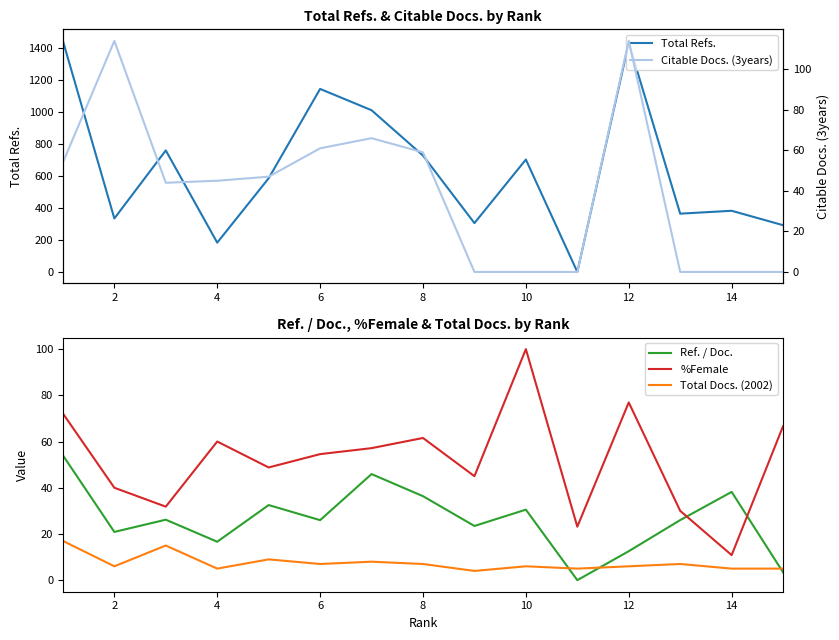

What are all the series names shown in the legend?

Total Refs., Ref. / Doc., %Female, Total Docs. (2002), Citable Docs. (3years)